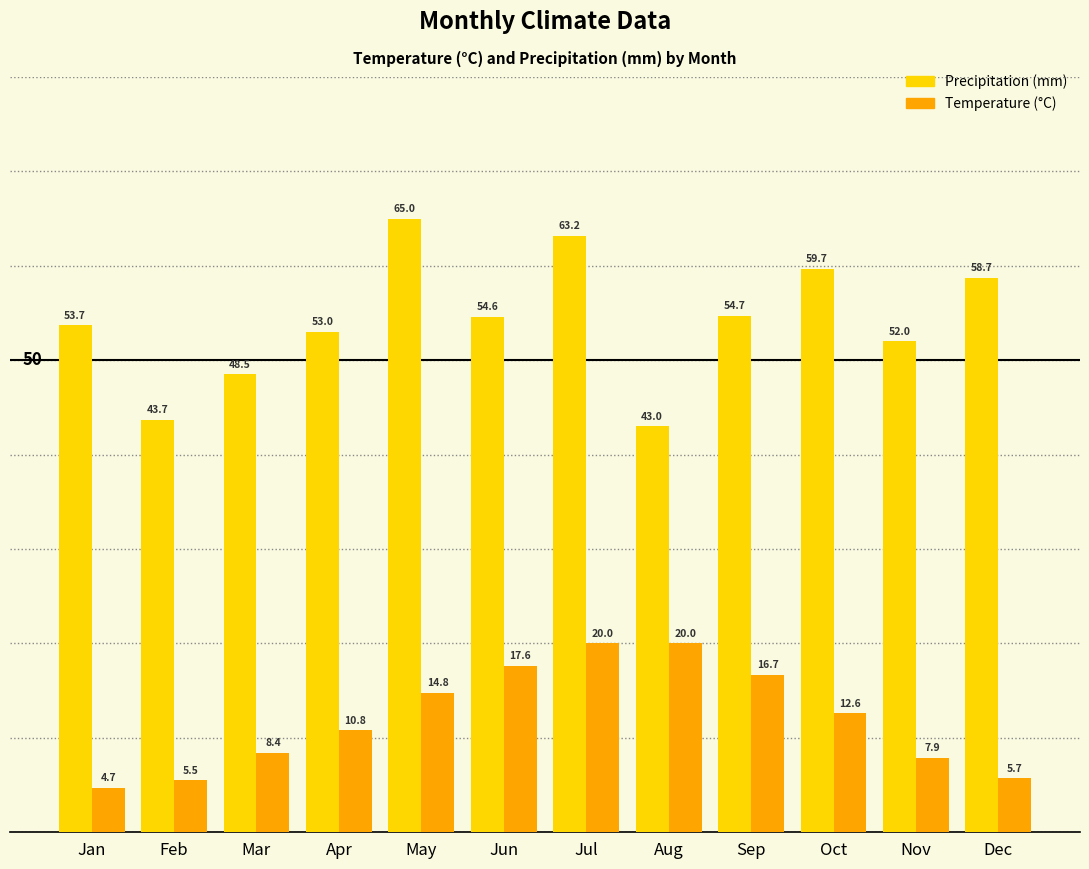

Which label corresponds to the smallest value in the chart?

Jan